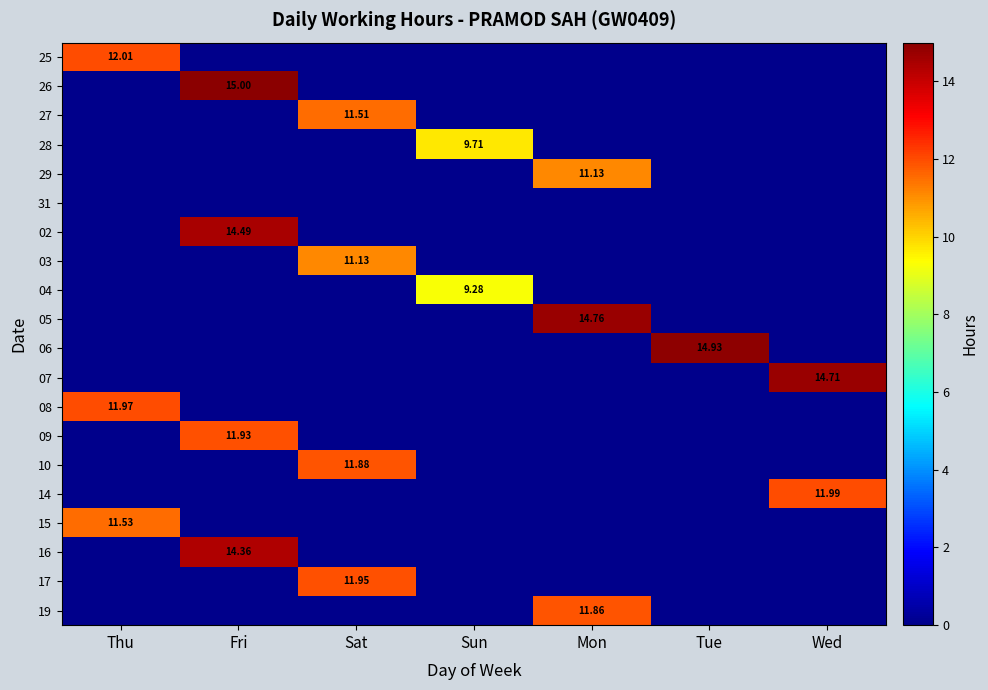

The 25 series shows 0.0 at Sat. True or false?

True